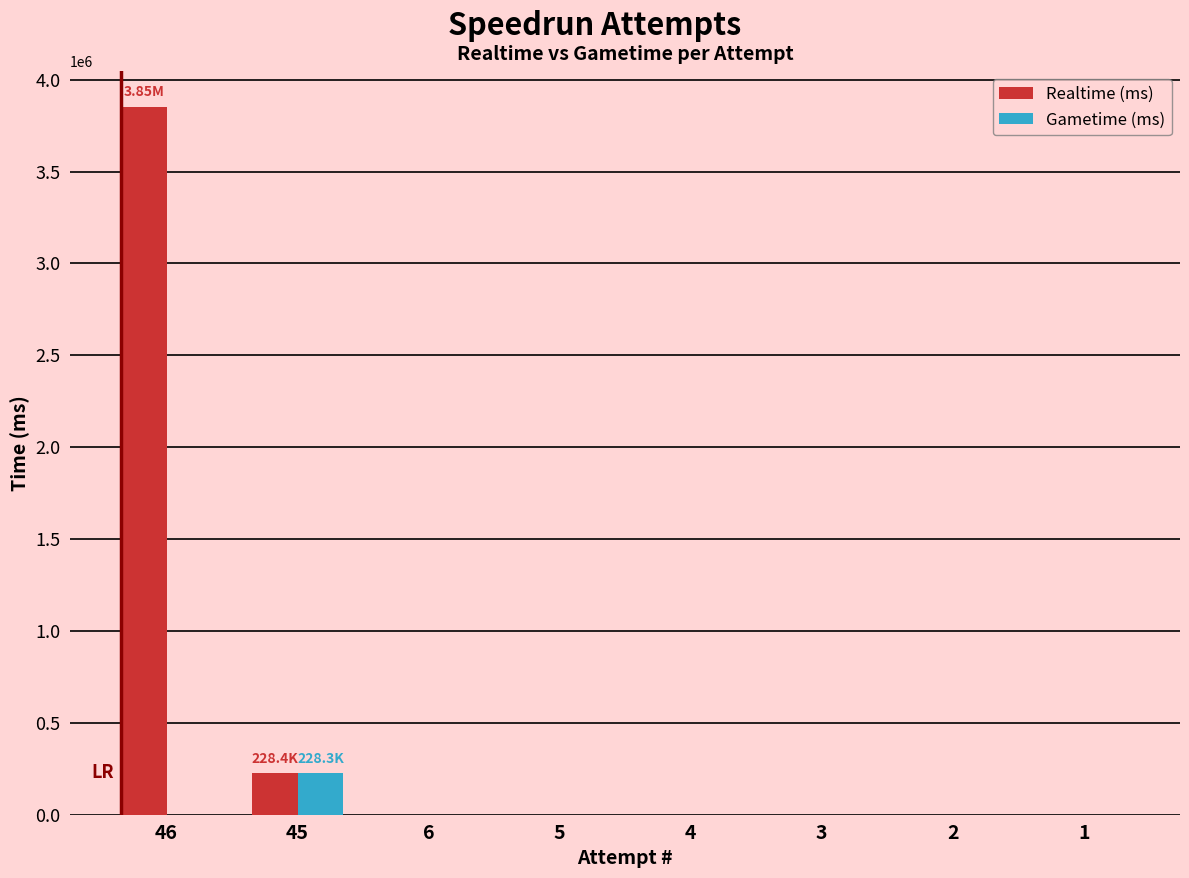

Which category has the highest value in the Realtime (ms) series?

46